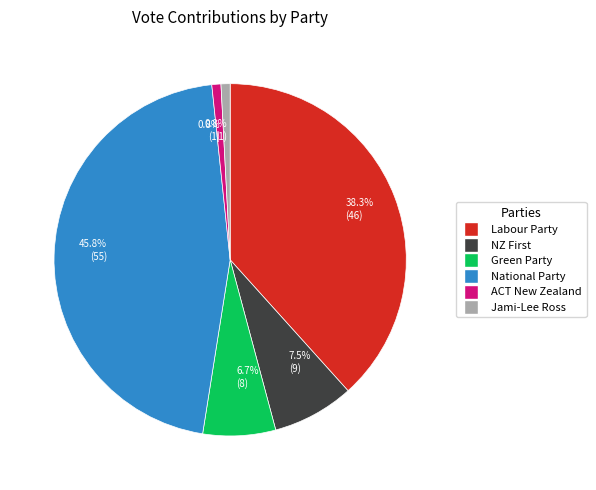

To the nearest percent, what portion does ACT New Zealand represent?

1%